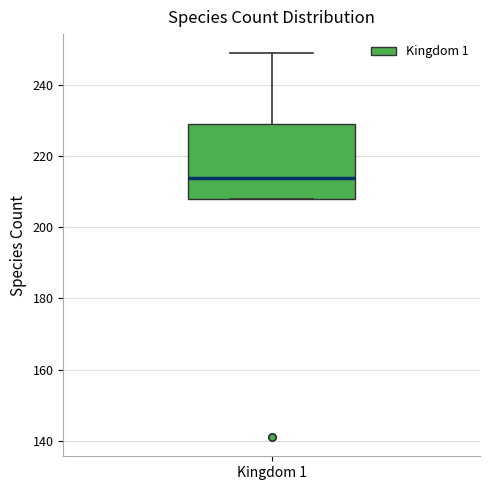

Read this box plot against the y-axis: the position of the median line, the range covered by the box, and the ends of both whiskers. The values are not printed on the chart, so give them approximately, as read against the axis.

median 214, box 208 to 230, whiskers 208 to 250